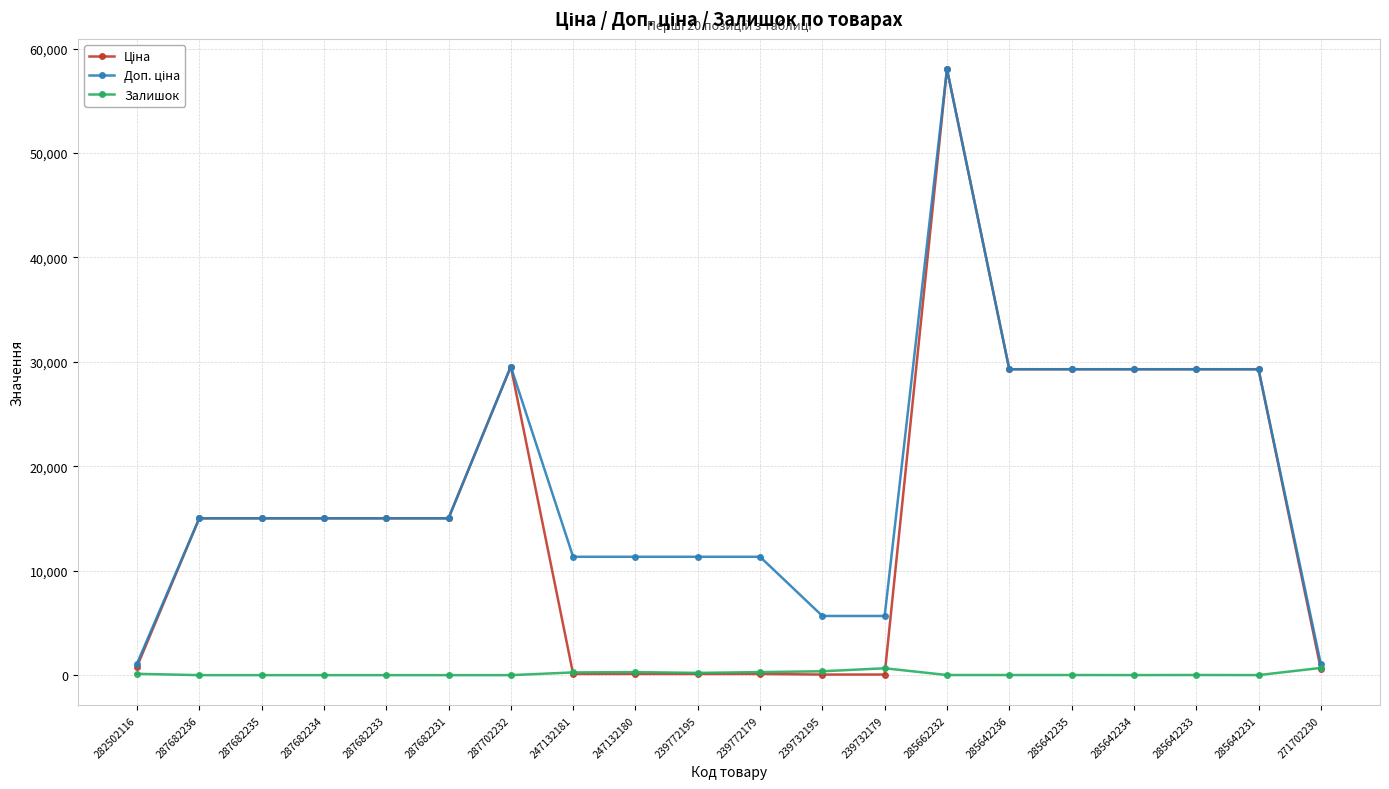

What is the greatest value displayed?

58037.0